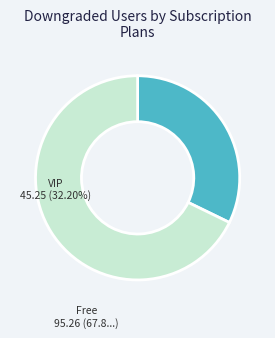

Which category has the biggest portion of the pie?

Free